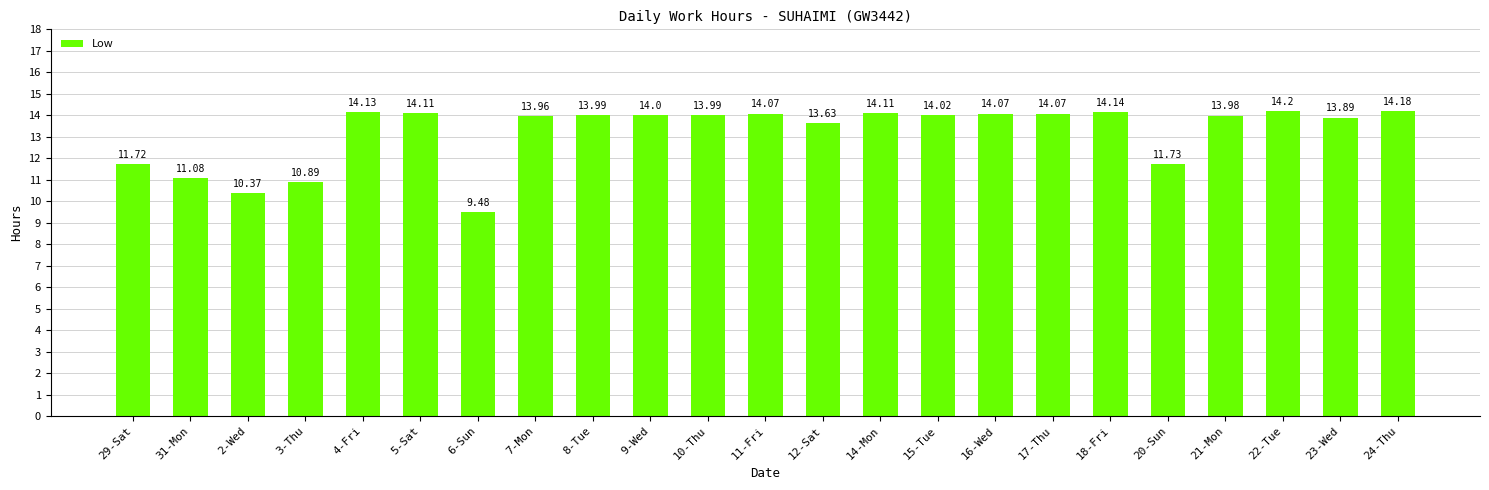

What is the change in value from 3-Thu to 17-Thu?

+3.2